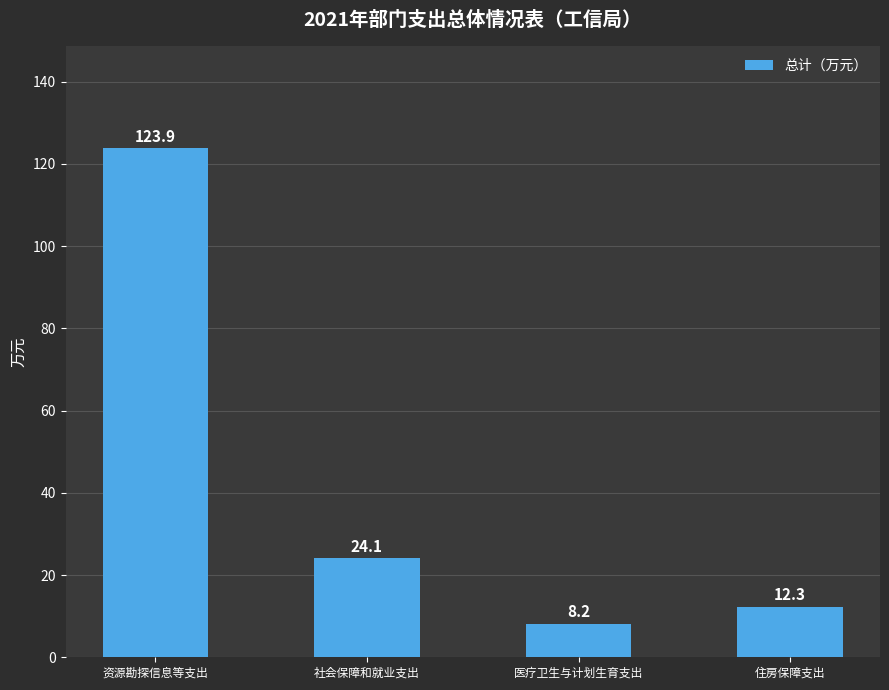

What is the change in value from 资源勘探信息等支出 to 社会保障和就业支出?

-99.8